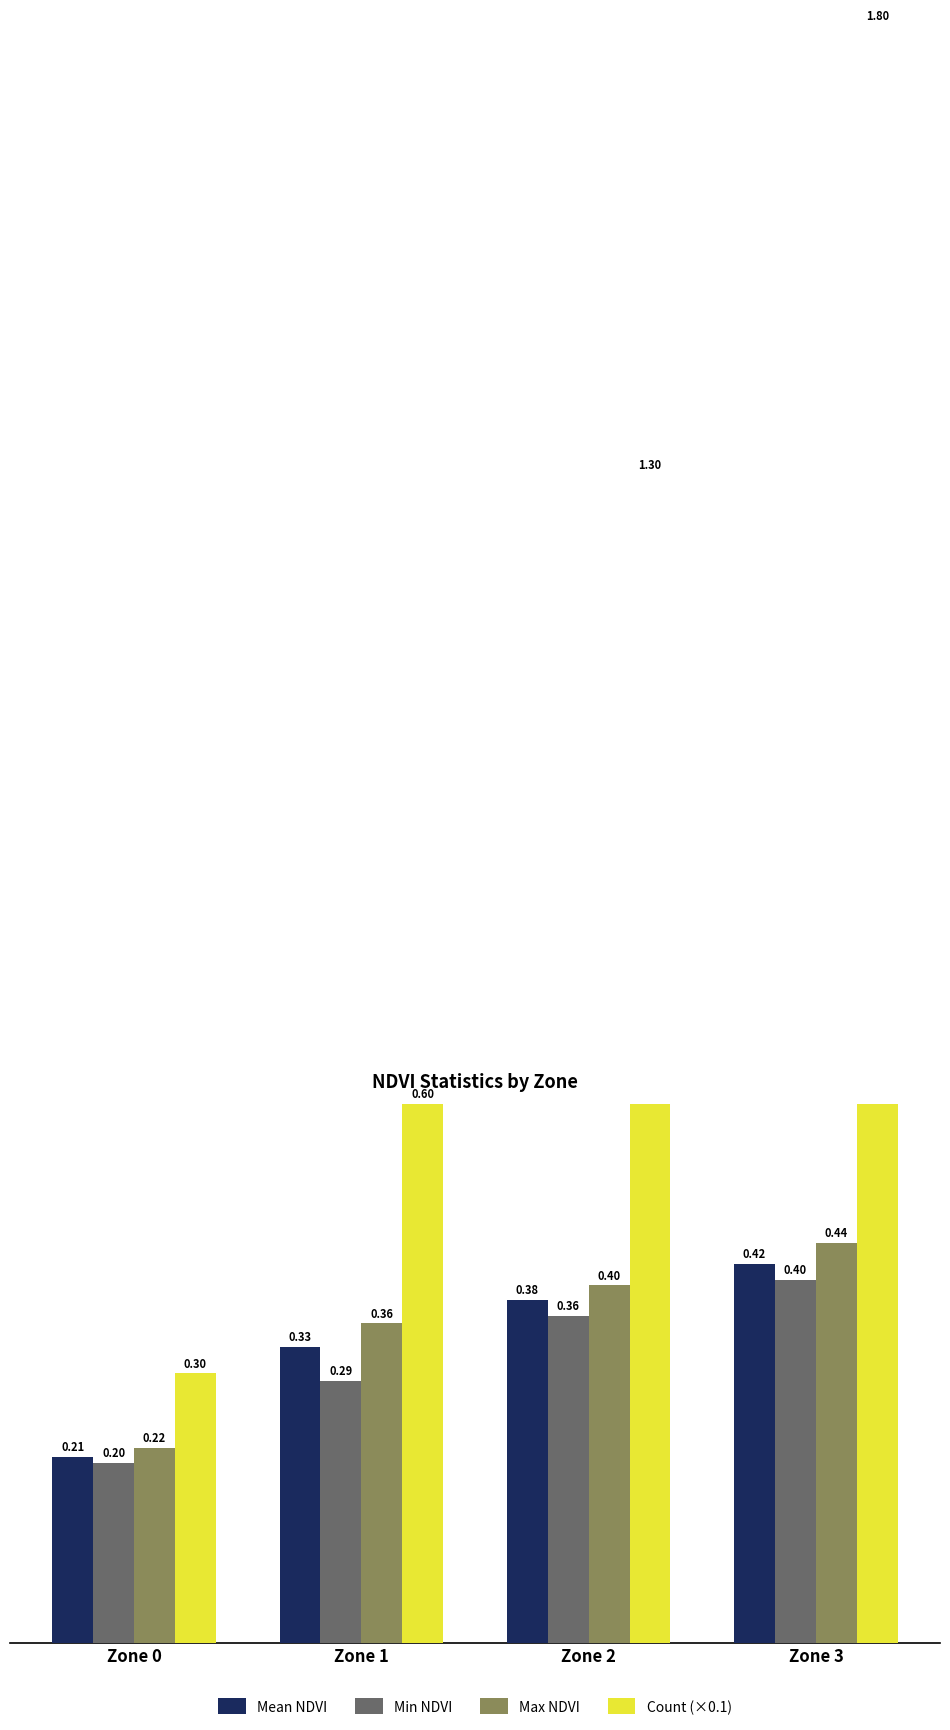

Are the bars horizontal?

No